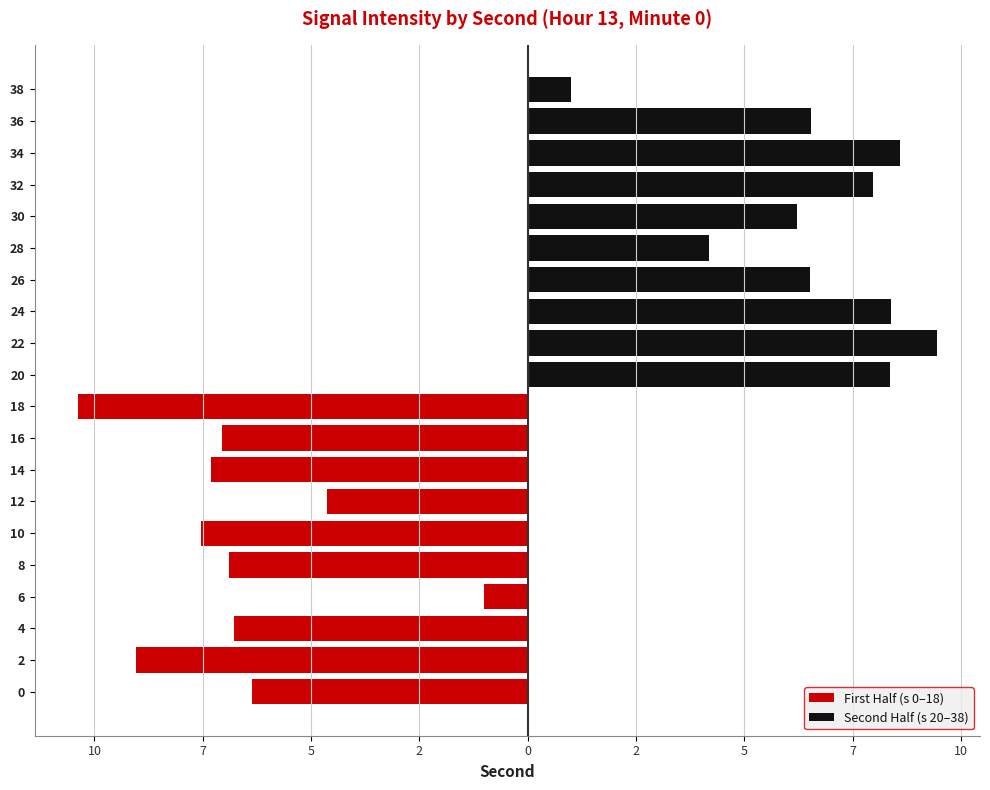

How many data points in First Half (s 0–18) are less than 0?

10